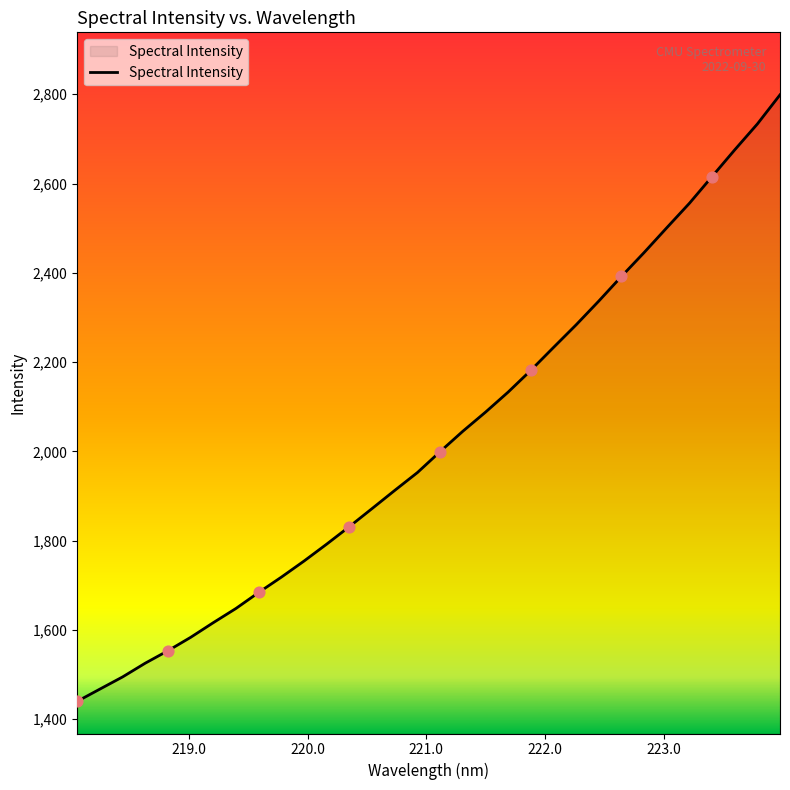

What is the difference between the maximum and minimum values?

1358.6